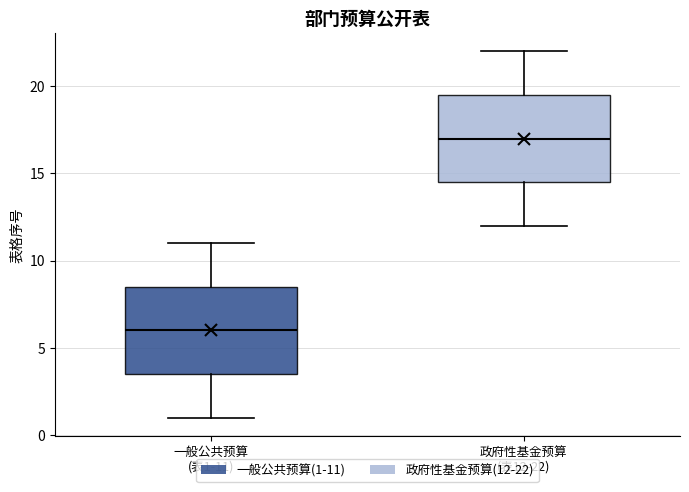

Where does the median line of the box for 一般公共预算 (表1-11) sit on the y-axis? The values are not printed on the chart, so give them approximately, as read against the axis.

6.0